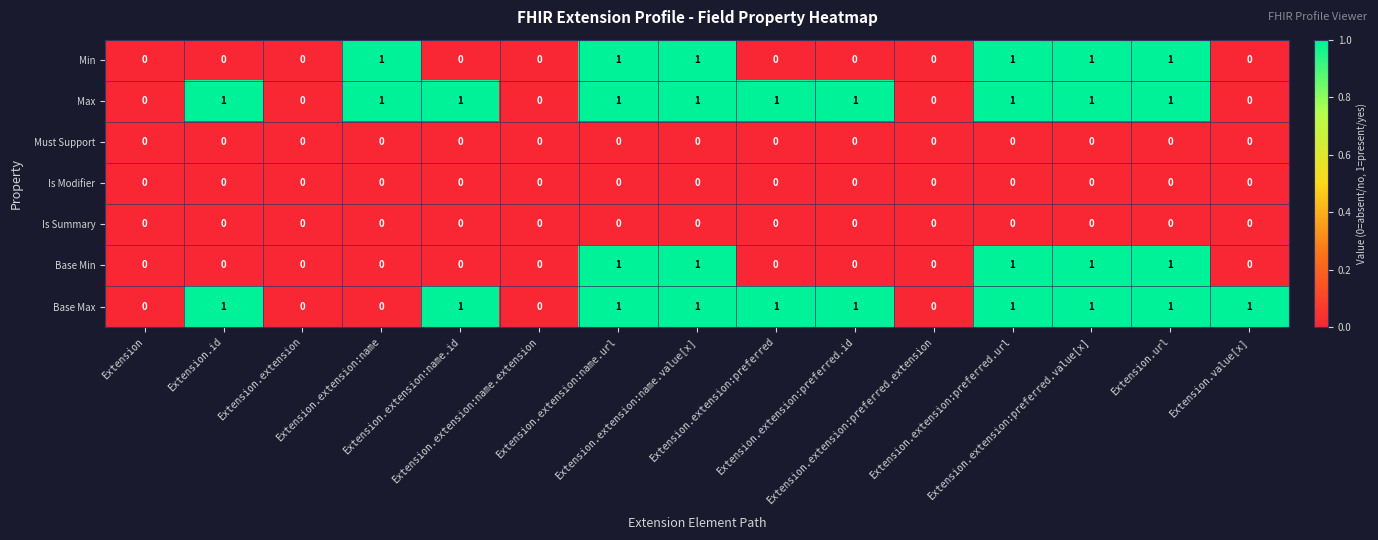

What is the sum of all Max values?

10